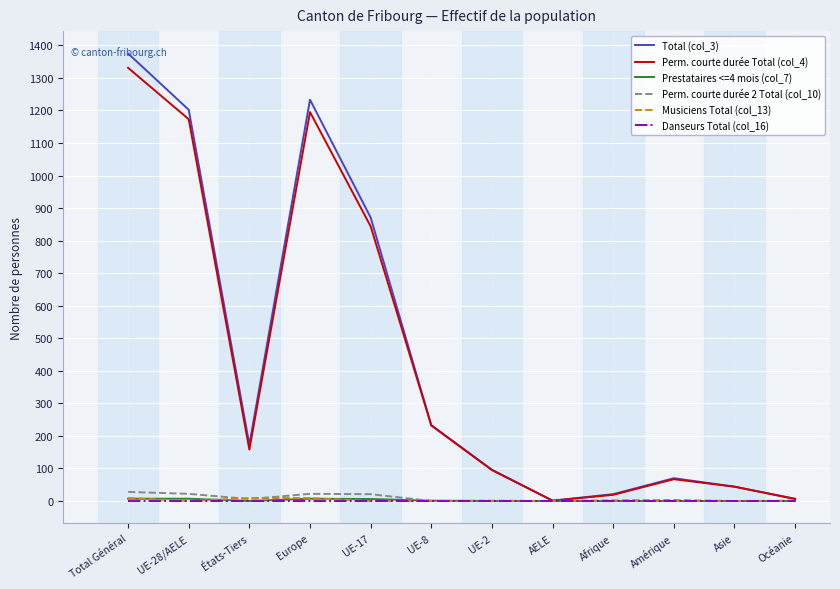

The value of Perm. courte durée 2 Total (col_10) at UE-8 is 0. True or false?

True